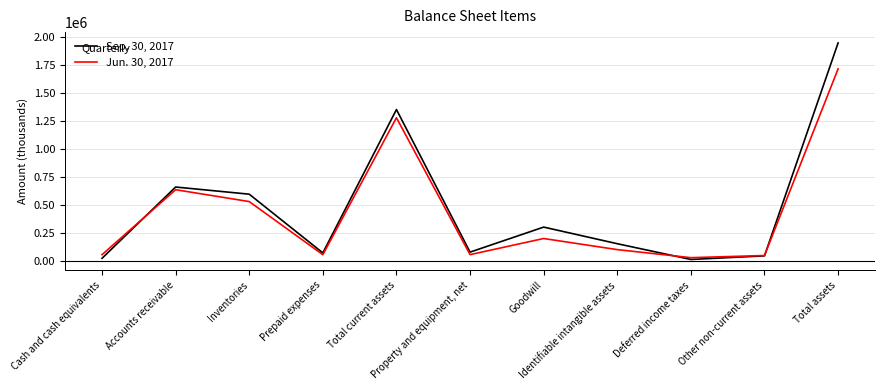

Rank the series by their average value, from highest to lowest.

Sep. 30, 2017, Jun. 30, 2017